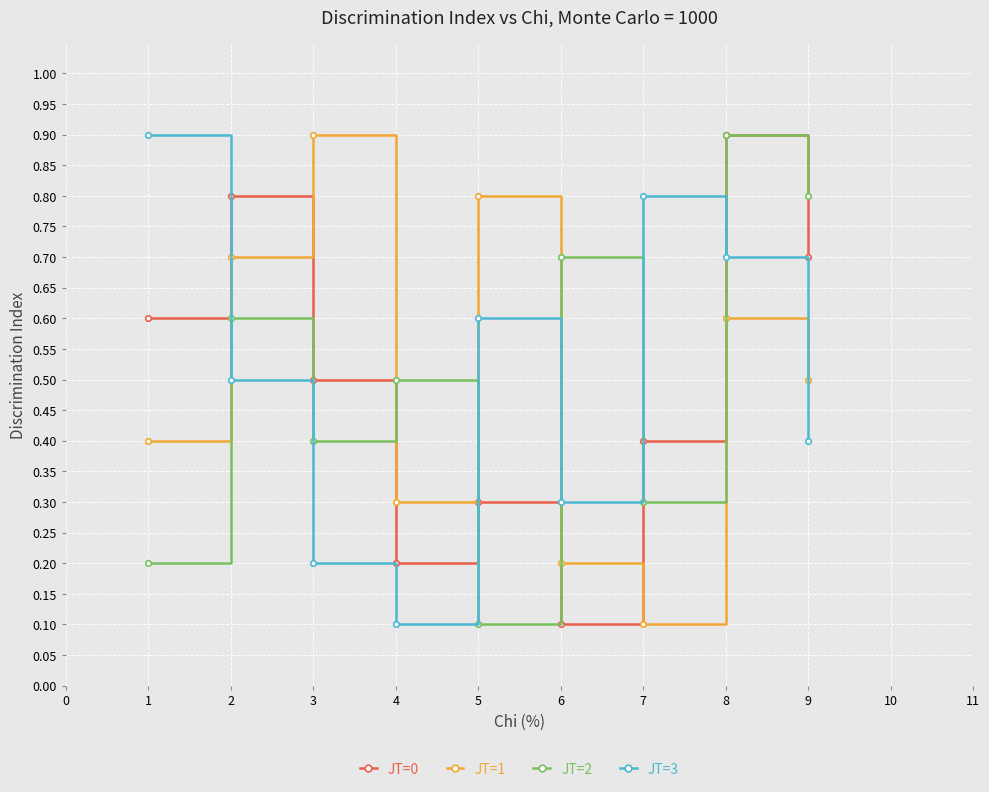

The value of JT=0 at 6 is 0.6. True or false?

False